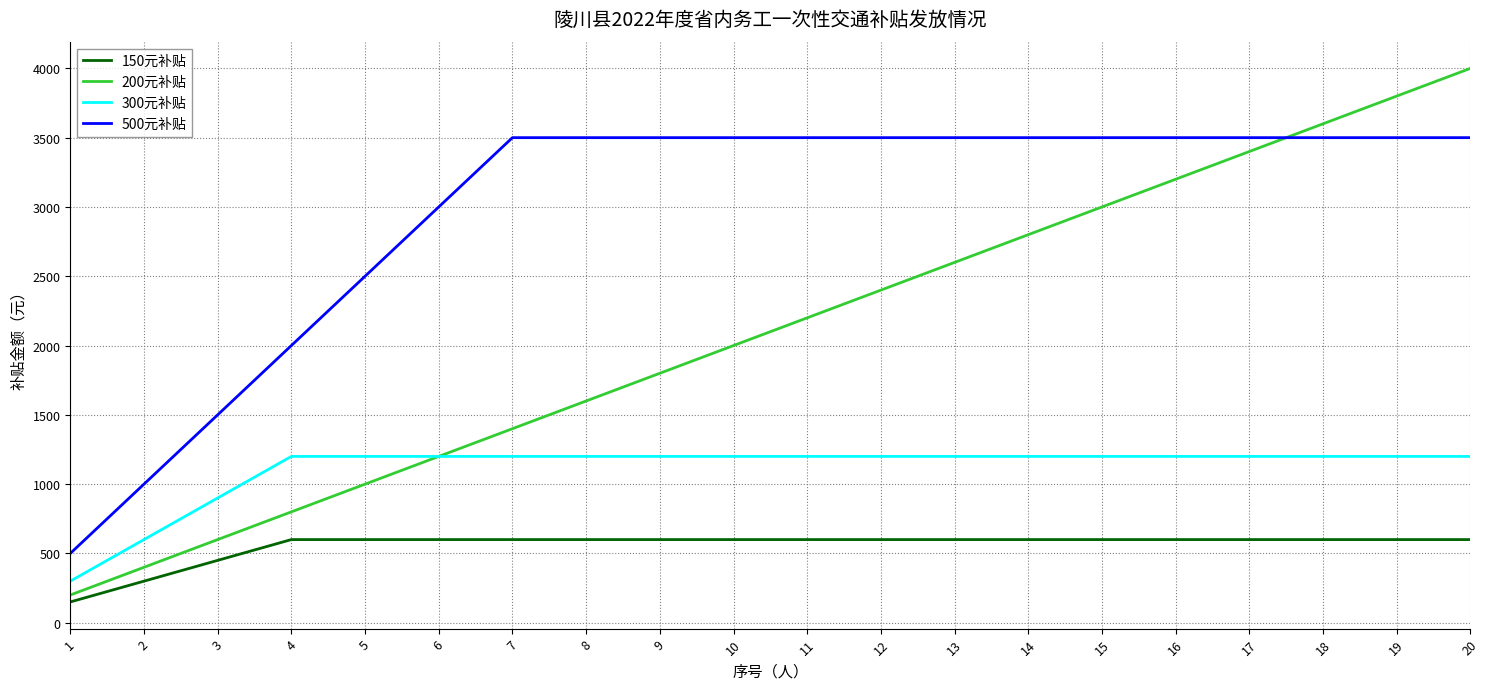

Rank the series by their maximum value, from highest to lowest.

200元补贴, 500元补贴, 300元补贴, 150元补贴